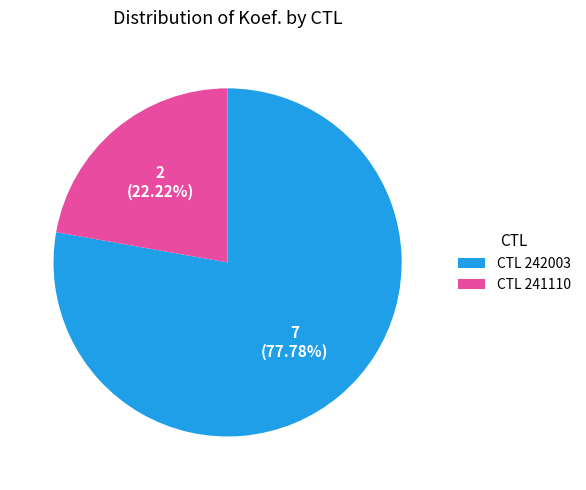

Approximately how many times larger is the value at CTL 242003 compared to CTL 241110?

3.5